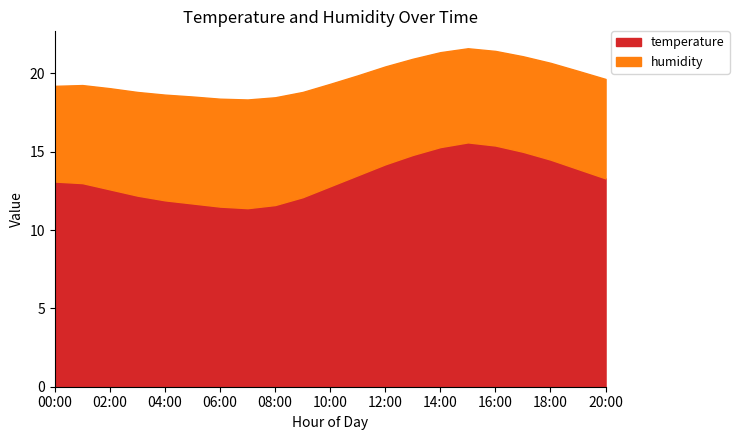

What is the label of the 2nd point from the right?

19:00